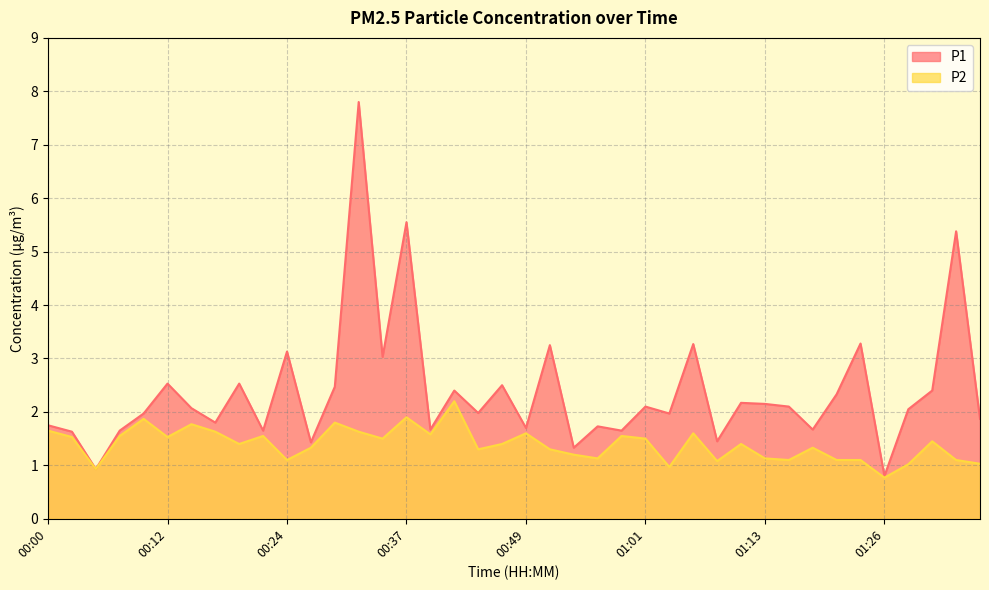

Reading left to right, what are all the values shown in this chart?

P1: 00:00=1.8	00:03=1.6	00:05=0.9	00:07=1.6	00:10=2.0	00:12=2.5	00:15=2.1	00:17=1.8	00:20=2.5	00:22=1.6	00:24=3.1	00:27=1.4	00:29=2.5	00:32=7.8	00:34=3.0	00:37=5.5	00:39=1.7	00:41=2.4	00:44=2.0	00:46=2.5	00:49=1.7	00:51=3.2	00:54=1.3	00:56=1.7	00:59=1.6	01:01=2.1	01:04=2.0	01:06=3.3	01:08=1.4	01:11=2.2	01:13=2.1	01:16=2.1	01:18=1.7	01:21=2.3	01:23=3.3	01:26=0.8	01:28=2.0	01:31=2.4	01:33=5.4	01:35=1.9
P2: 00:00=1.6	00:03=1.5	00:05=0.9	00:07=1.6	00:10=1.9	00:12=1.5	00:15=1.8	00:17=1.6	00:20=1.4	00:22=1.6	00:24=1.1	00:27=1.3	00:29=1.8	00:32=1.6	00:34=1.5	00:37=1.9	00:39=1.6	00:41=2.2	00:44=1.3	00:46=1.4	00:49=1.6	00:51=1.3	00:54=1.2	00:56=1.1	00:59=1.6	01:01=1.5	01:04=1.0	01:06=1.6	01:08=1.1	01:11=1.4	01:13=1.1	01:16=1.1	01:18=1.3	01:21=1.1	01:23=1.1	01:26=0.8	01:28=1.0	01:31=1.4	01:33=1.1	01:35=1.0